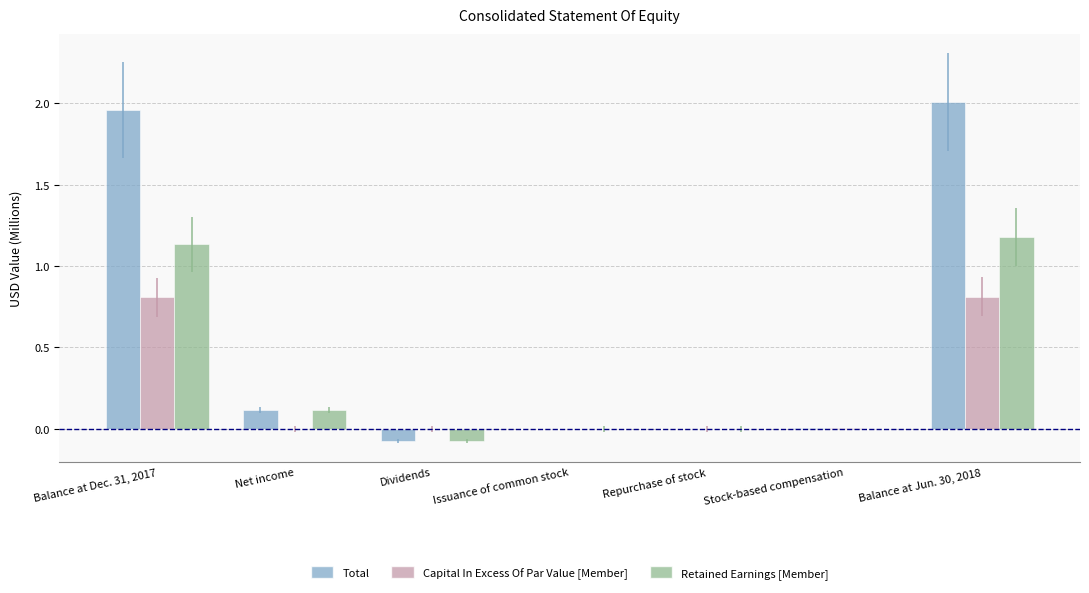

True or false: Retained Earnings [Member] has a value of -0.0 at Stock-based compensation.

True